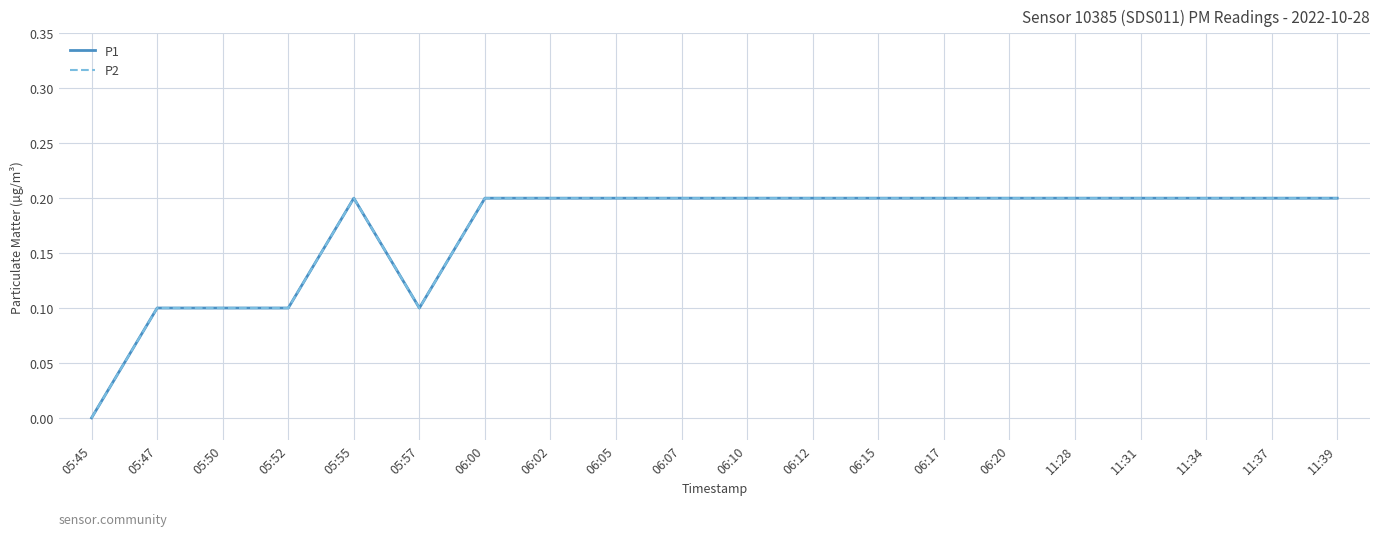

Where is P2 nearest to the value 0?

05:45